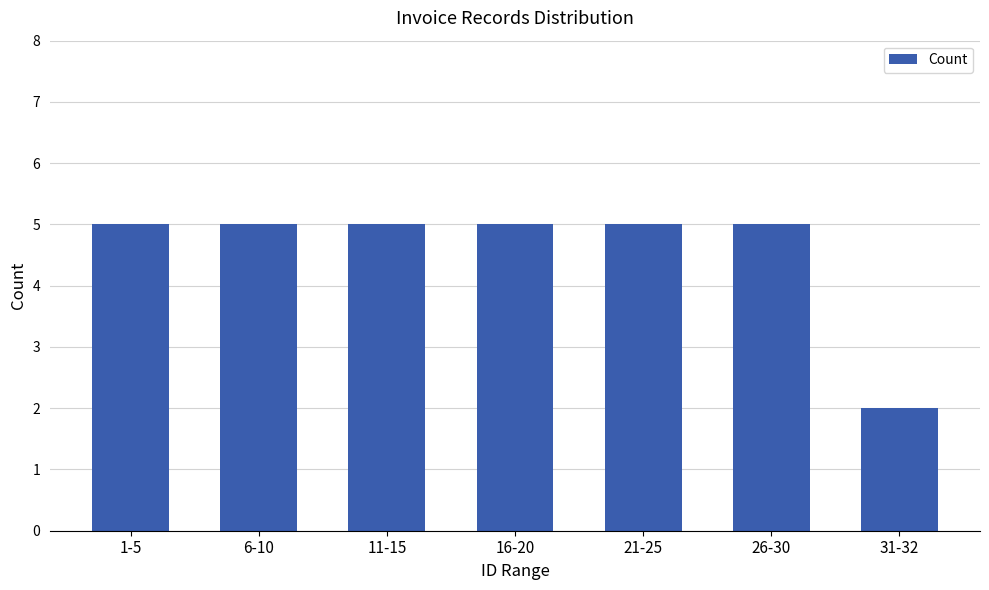

What position from the right is 6-10?

6